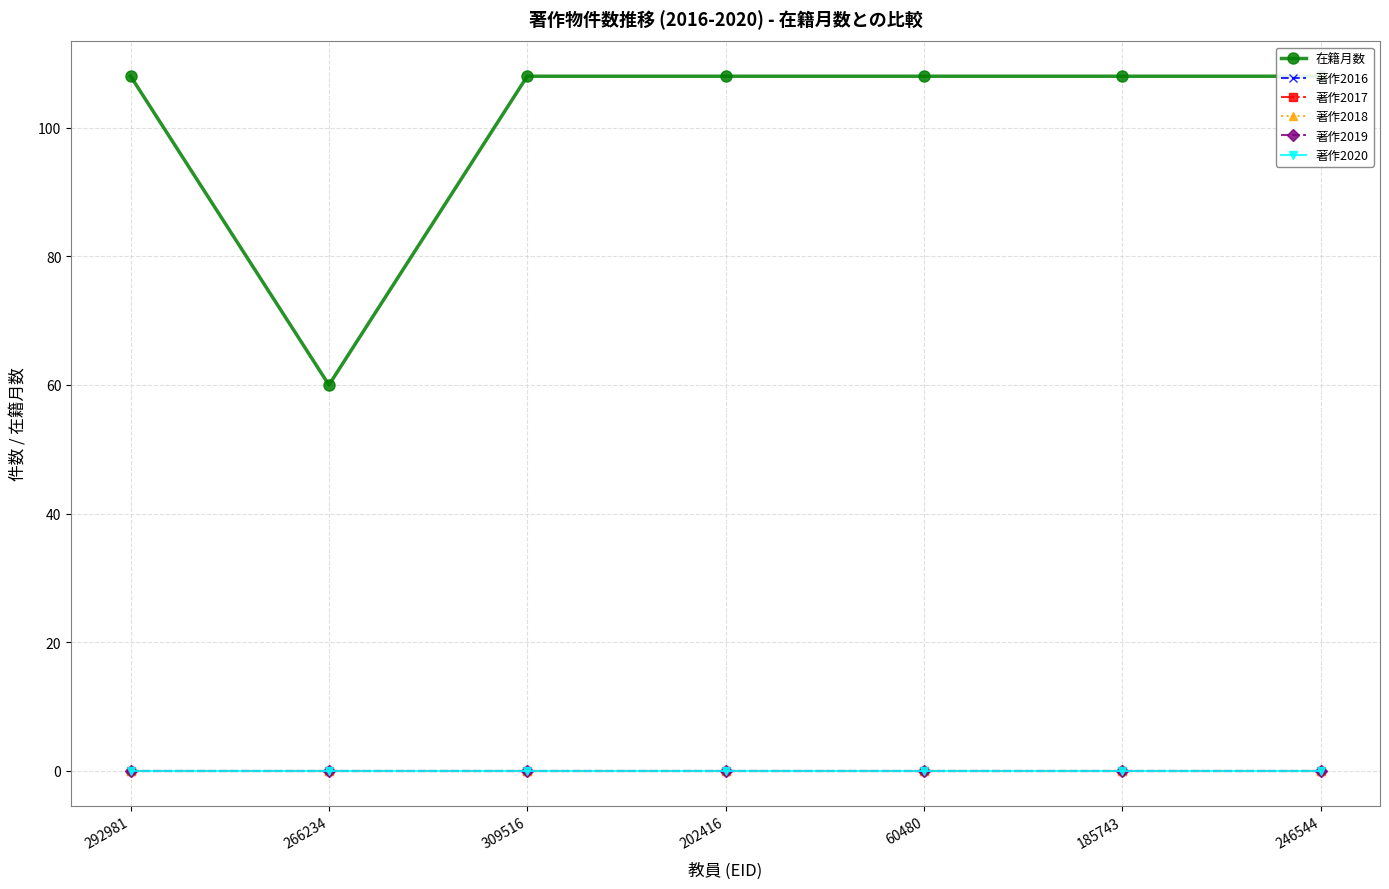

How many series are shown in this chart?

6